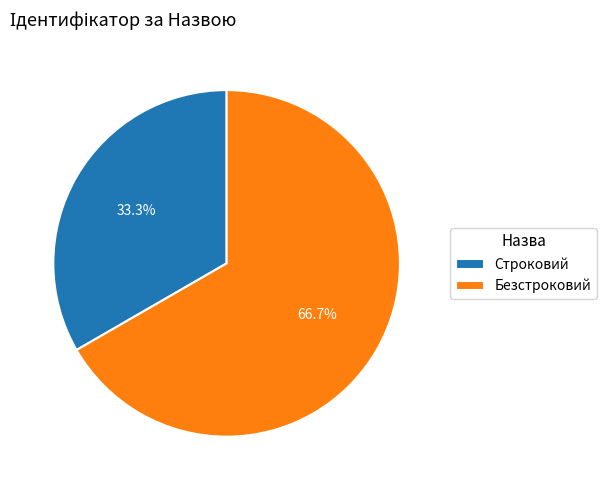

How many segments does this pie chart have?

2